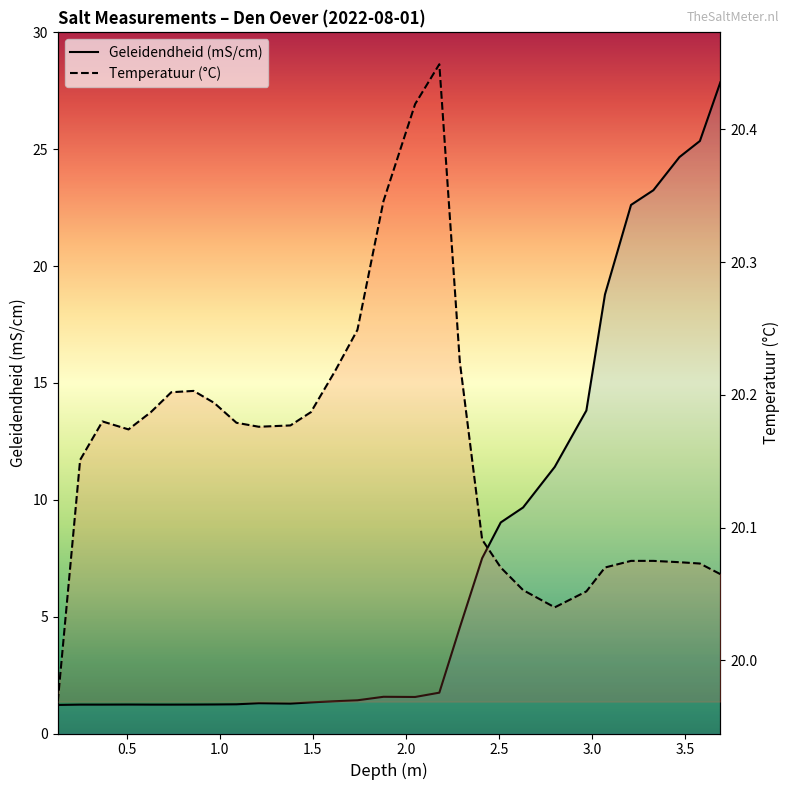

At how many categories does at least one series exceed 24?

3